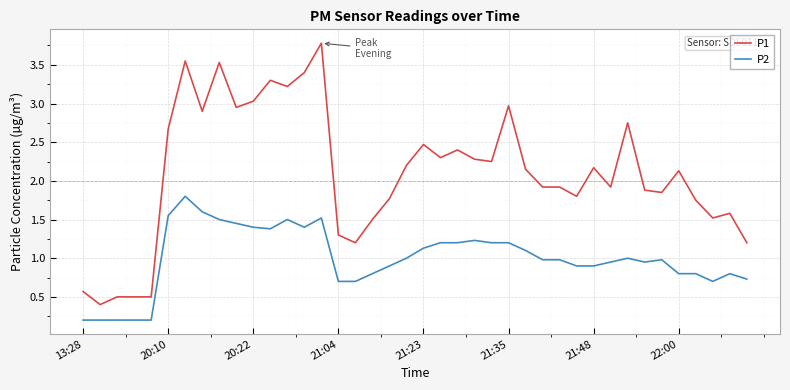

True or false: P1 and P2 cross at least once.

False